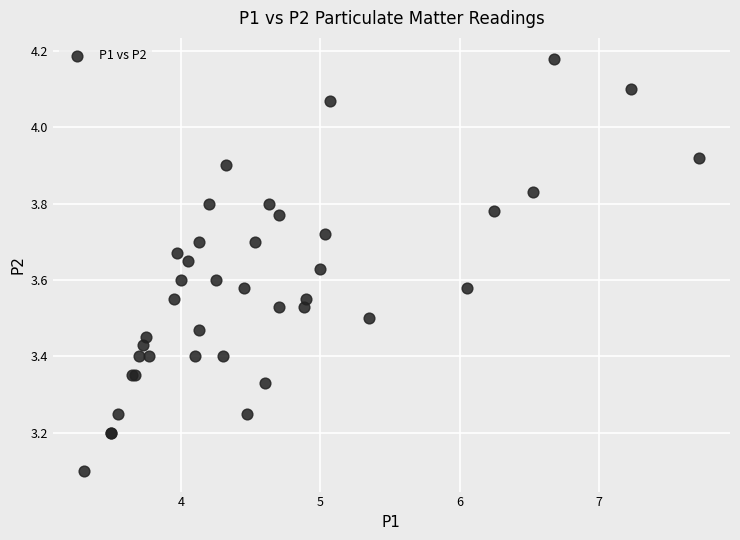

What Y value in the scatter plot is closest to 3?

3.1